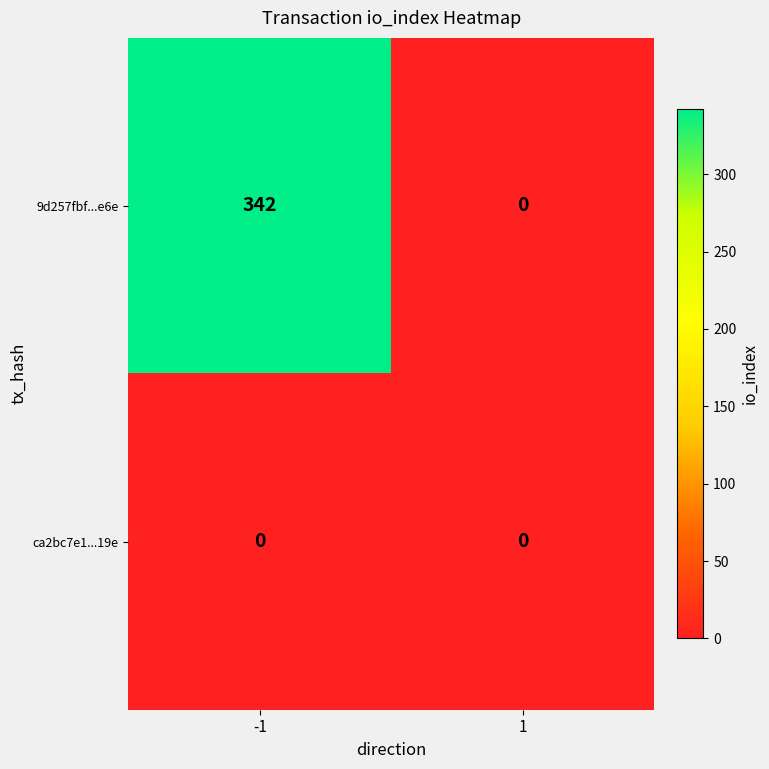

What is the greatest value displayed?

342